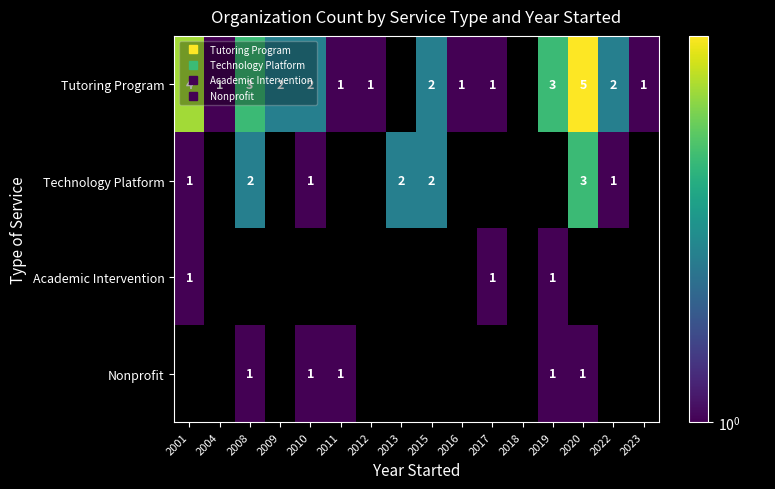

The value of Nonprofit at 2008 is 1.0. True or false?

True